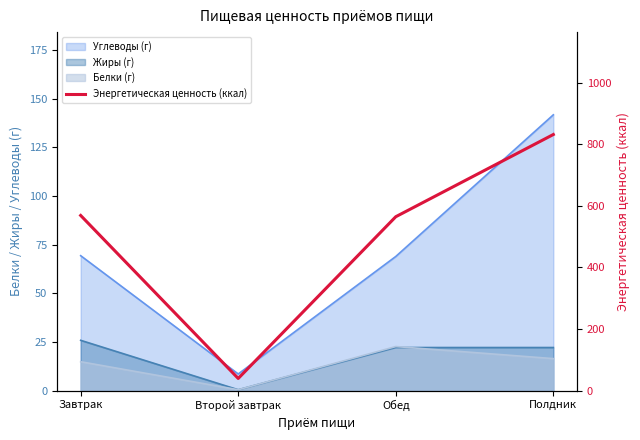

How many lines are shown in the chart?

1